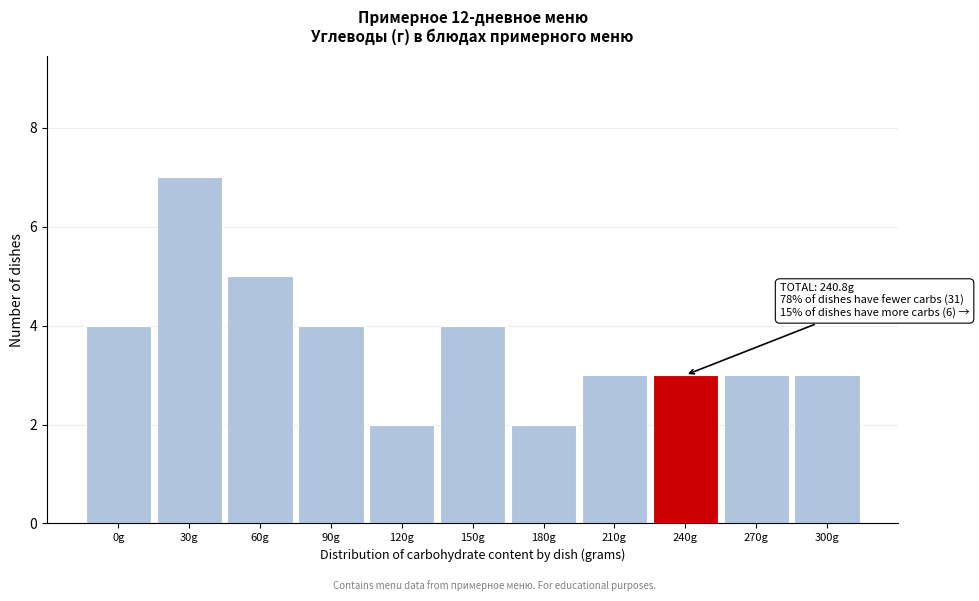

Reading left to right, what are all the values shown in this chart?

0g=4	30g=7	60g=5	90g=4	120g=2	150g=4	180g=2	210g=3	240g=3	270g=3	300g=3